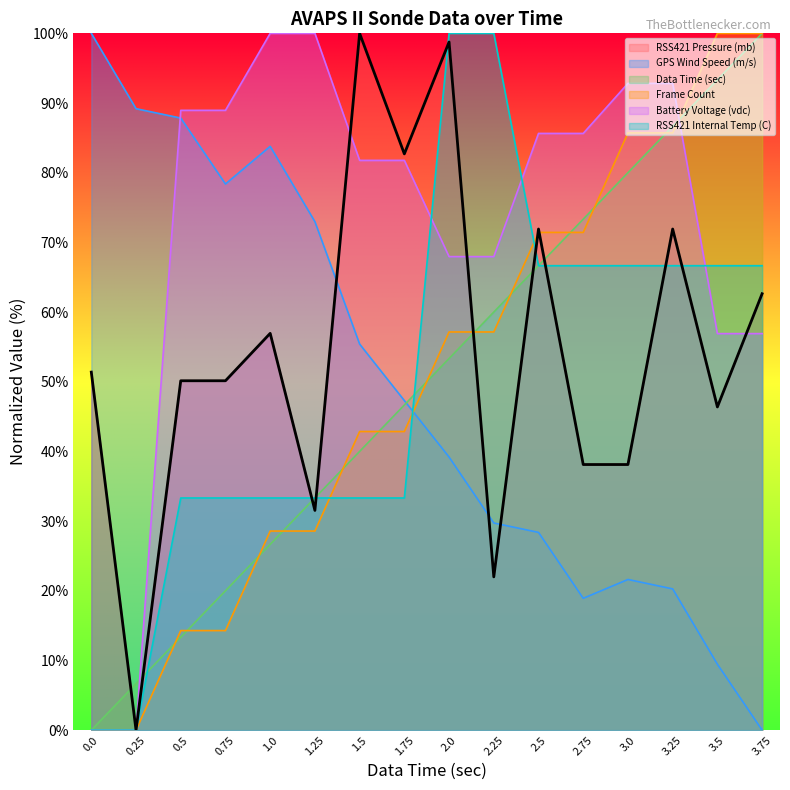

What is the sum of the Data Time (sec) values at 1.25 and 2.75?

106.7